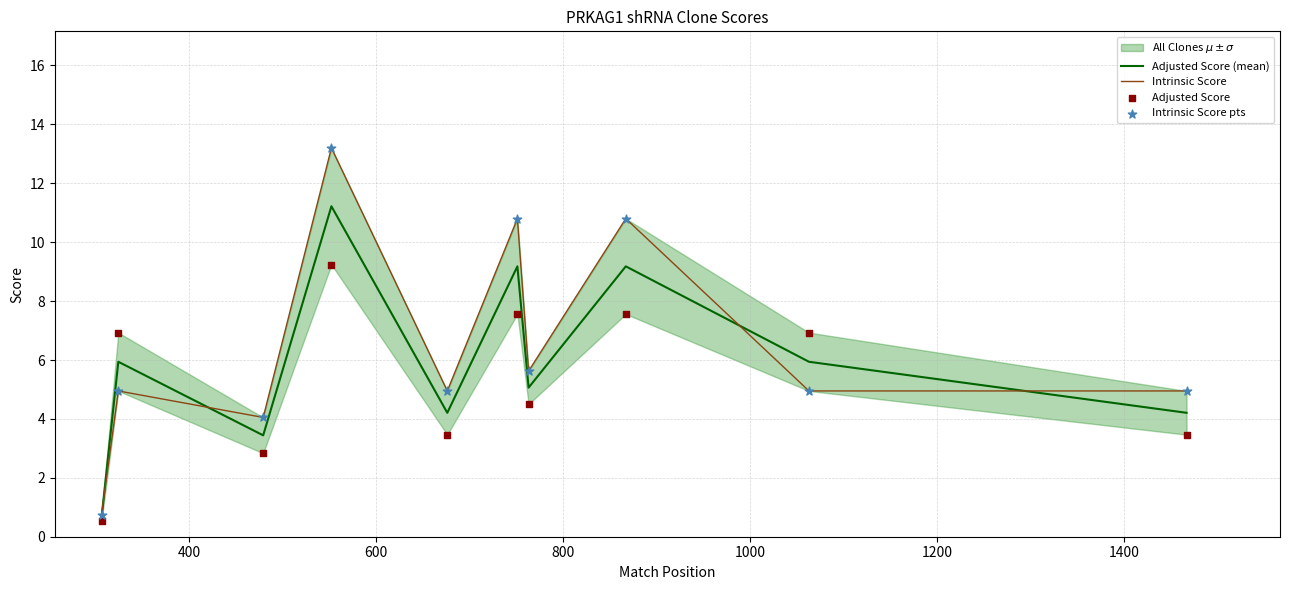

At how many categories does at least one series exceed 12?

1